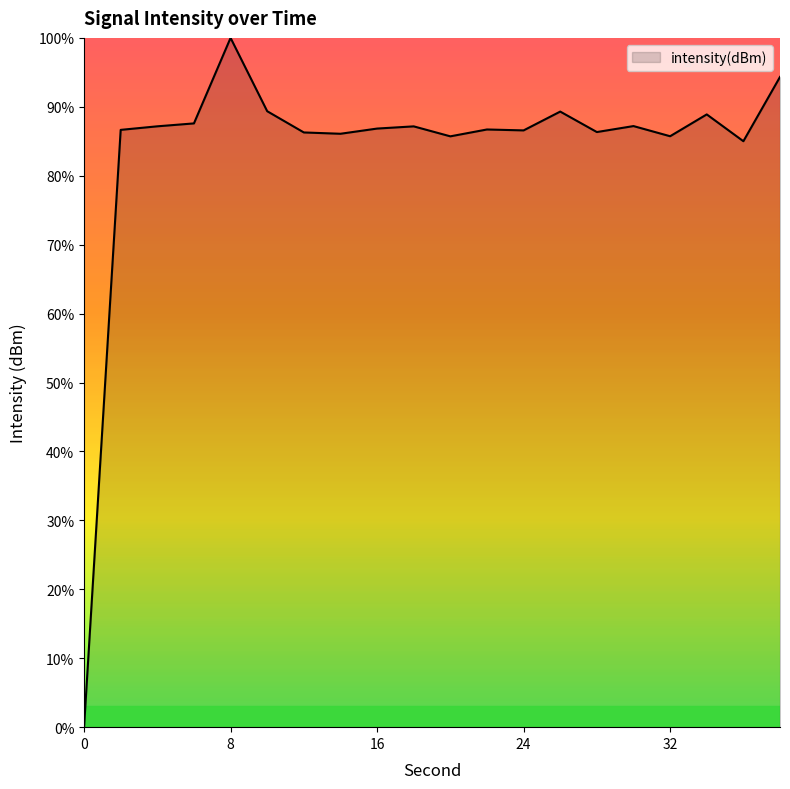

What is the greatest value displayed?

100.0